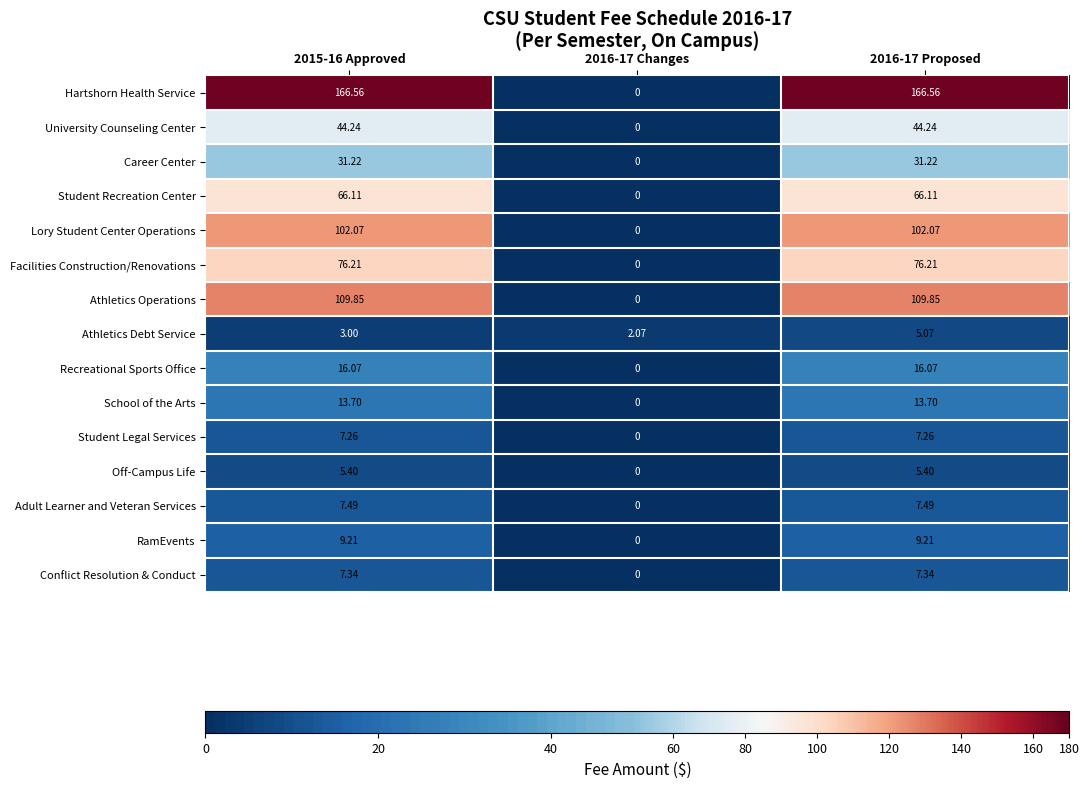

Which series changed the most between 2015-16 Approved and 2016-17 Changes?

Hartshorn Health Service